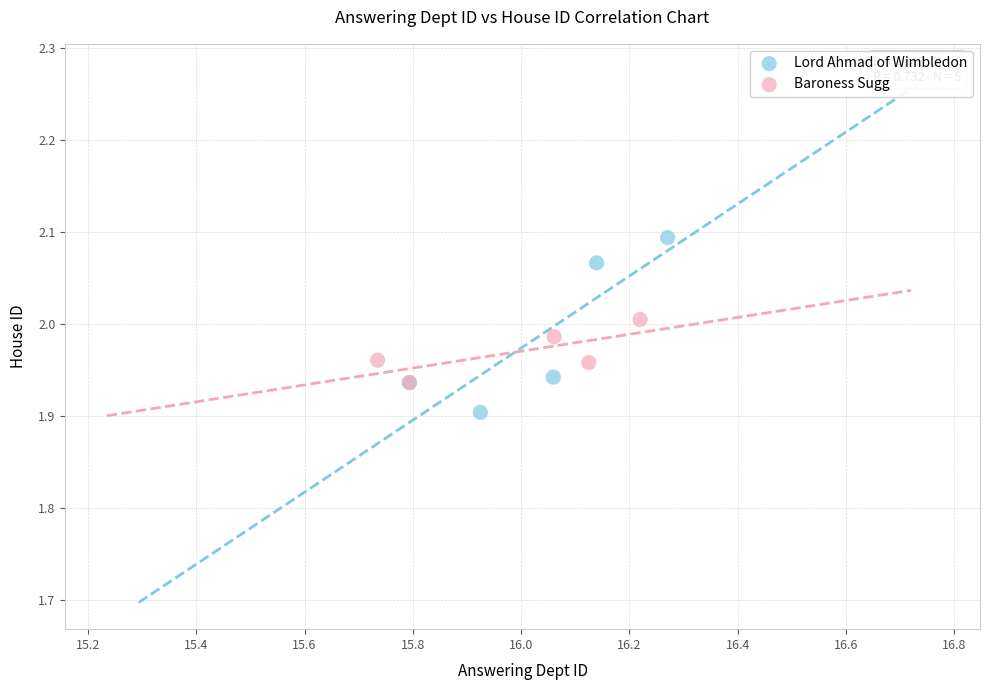

Which series contains the highest Y value?

Lord Ahmad of Wimbledon